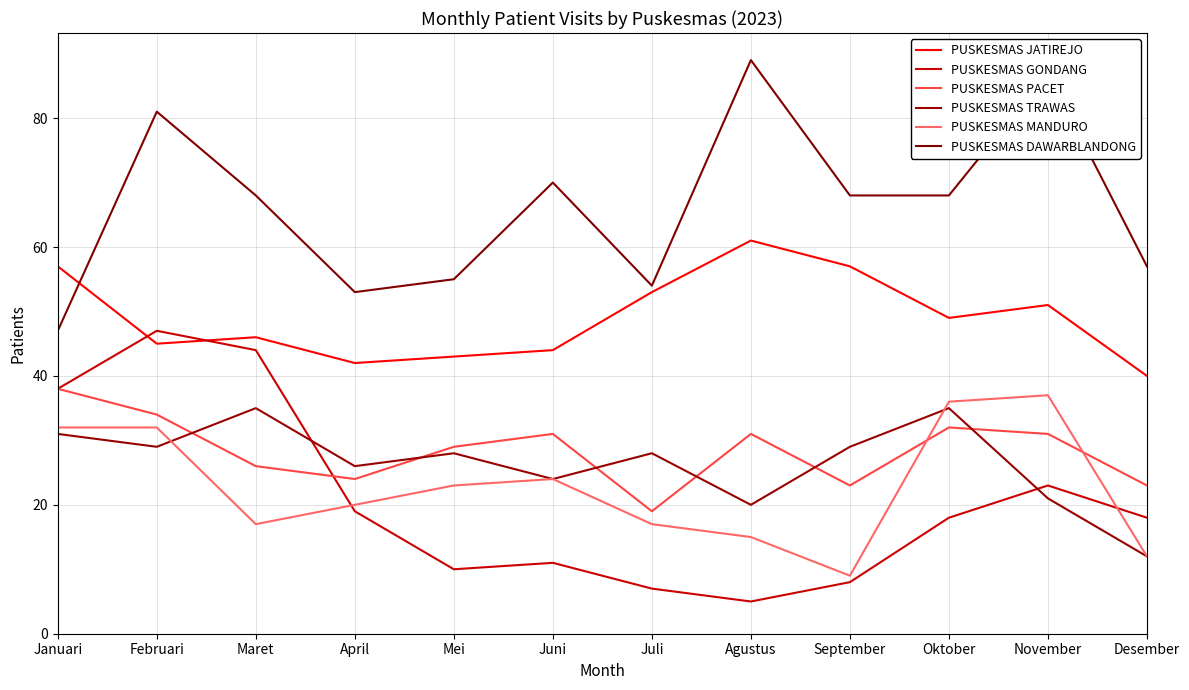

Where is the first local maximum for PUSKESMAS DAWARBLANDONG?

Februari